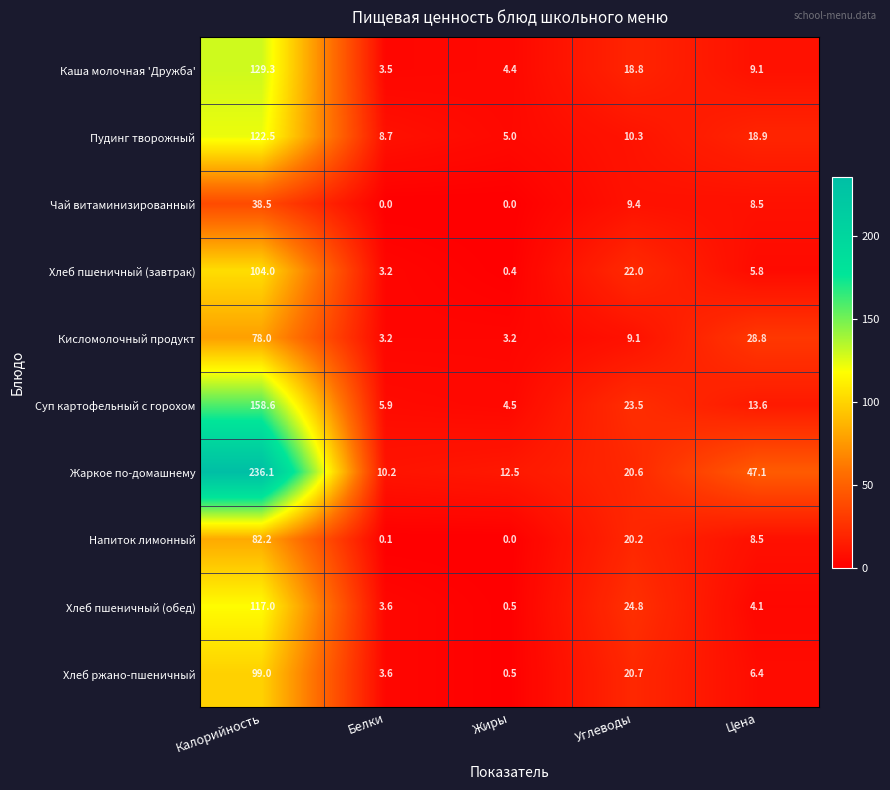

What is the difference between the Суп картофельный с горохом values at Цена and Белки?

7.7